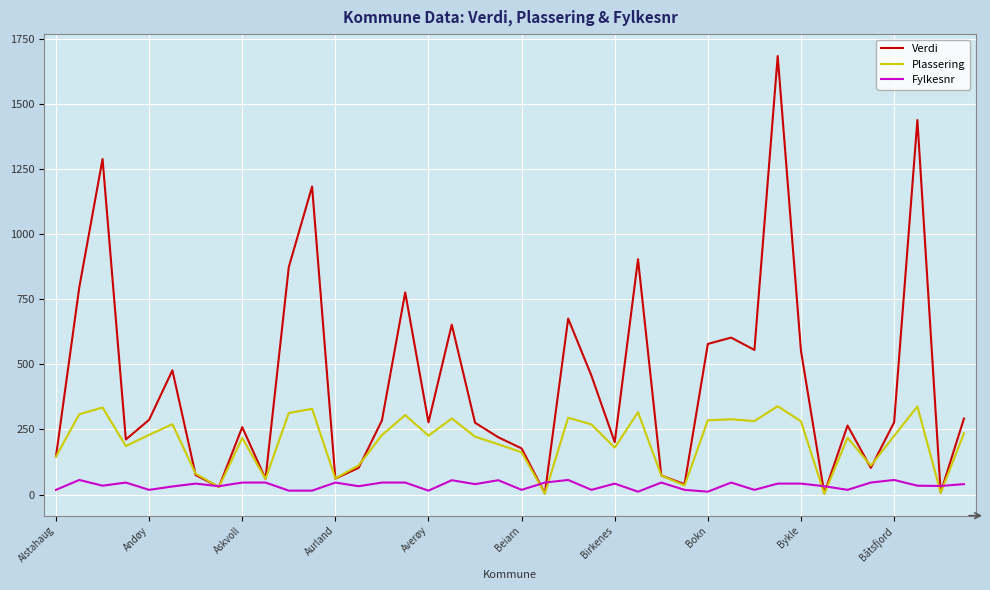

What is the smallest value displayed?

3.0